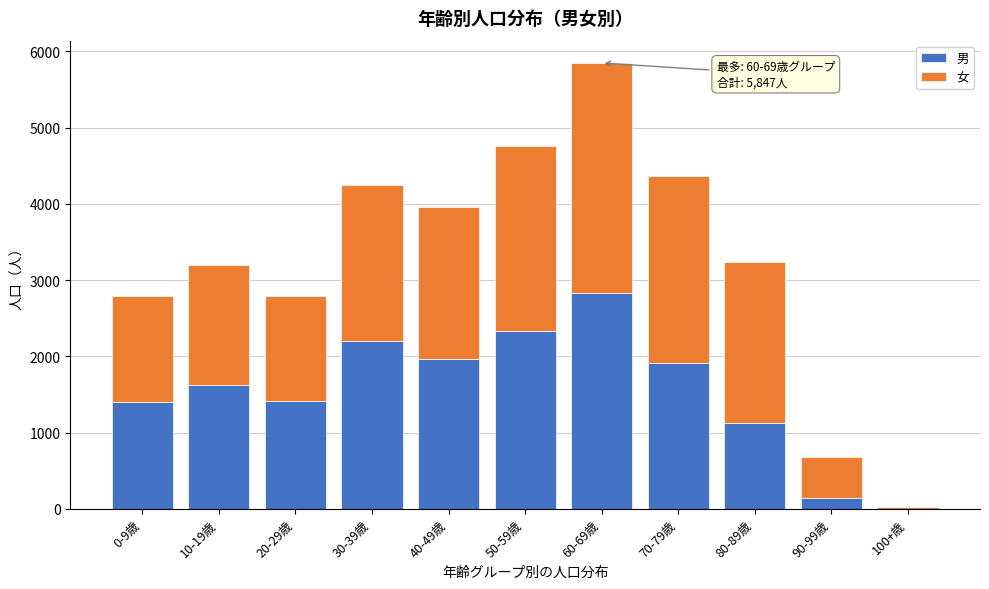

What is the highest value of the 男 series?

2837